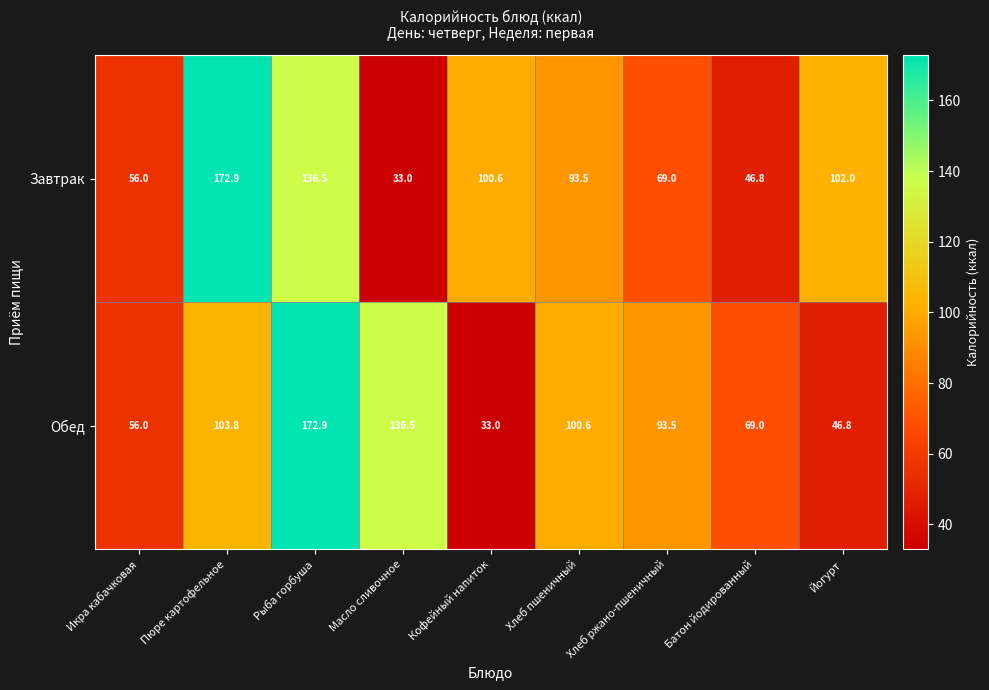

At Батон йодированный, list the series in order from largest to smallest.

Обед, Завтрак